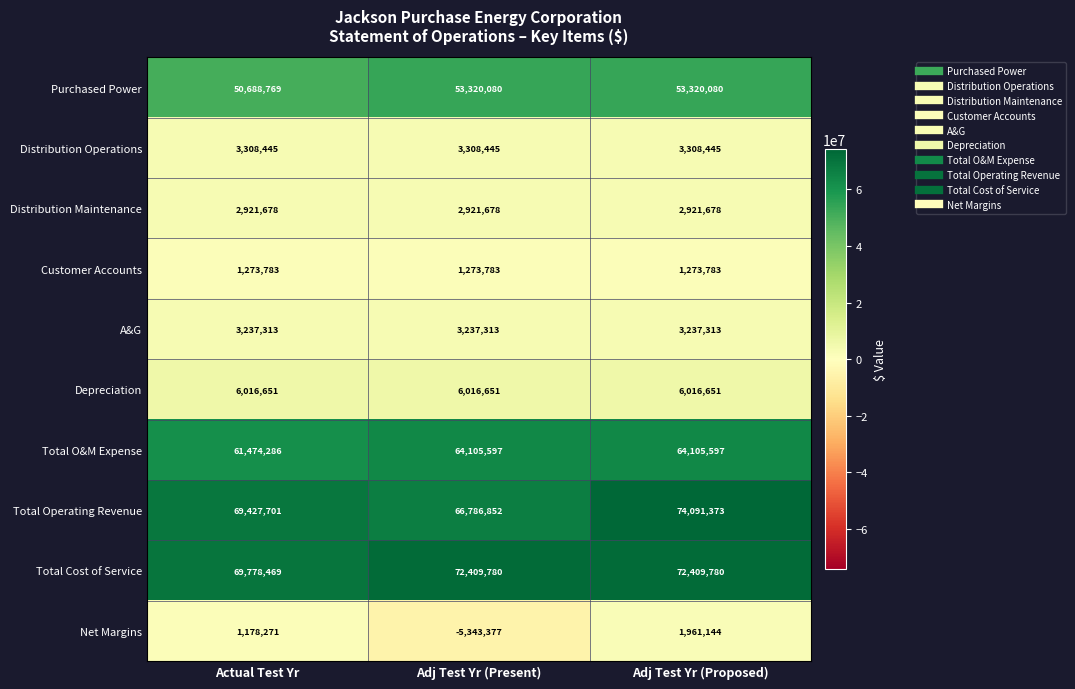

How many distinct data groups are displayed?

10